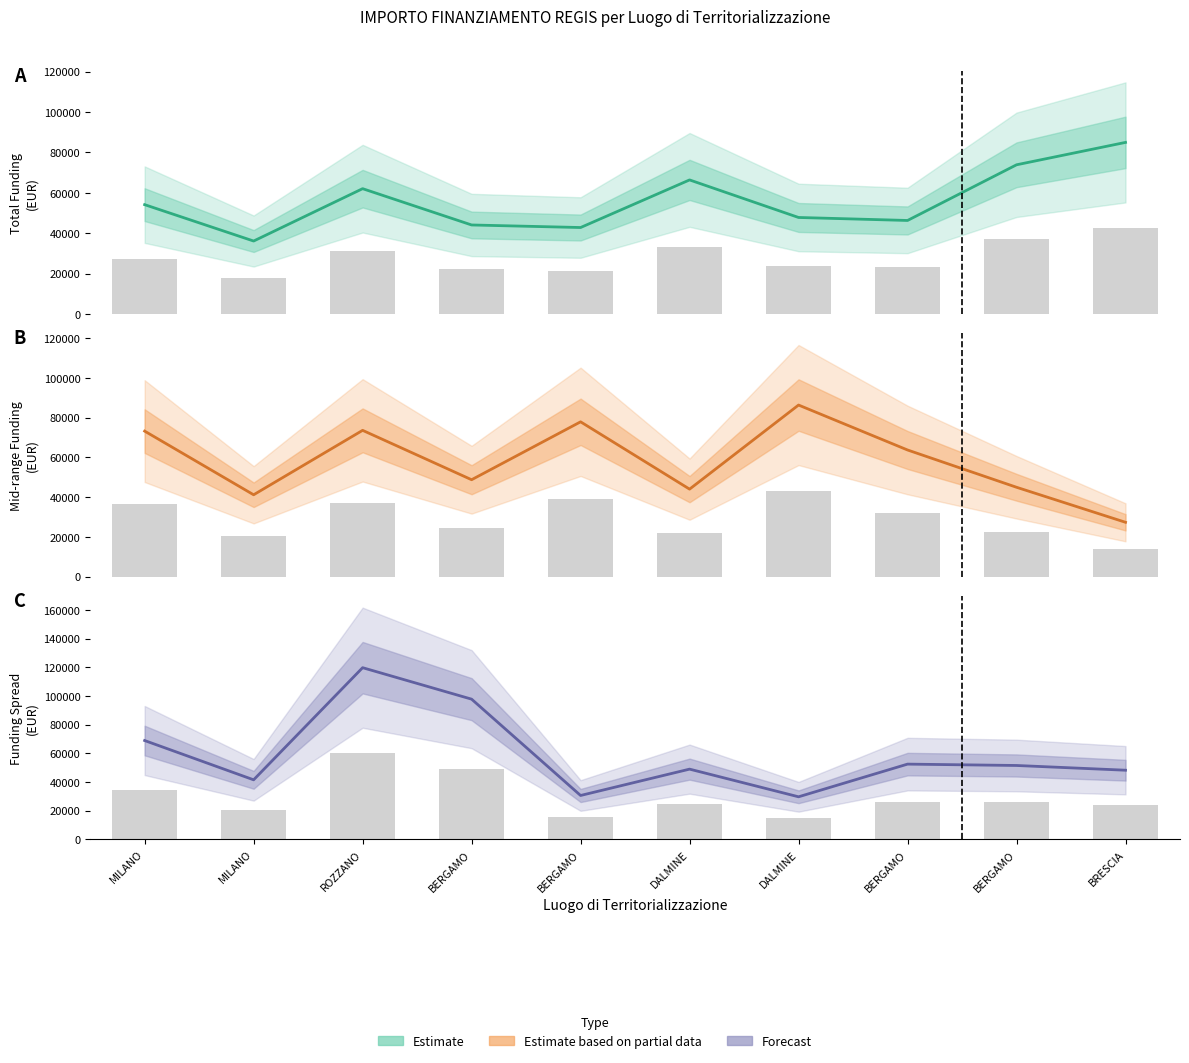

Reading left to right, what are all the values shown in this chart?

Fascia A estimate: 54144.9	36123.8	62062.4	44080.6	42816.5	66393.6	47794.5	46312.5	73886.6	84977.9
Fascia A bars: 27072.4	18061.9	31031.2	22040.3	21408.2	33196.8	23897.2	23156.2	36943.3	42488.9
Fascia B estimate: 73250.1	41196.6	73636.1	48776.3	77926.5	44036.1	86371.0	63747.5	44978.7	27342.9
Fascia B bars: 36625.0	20598.3	36818.1	24388.2	38963.3	22018.1	43185.5	31873.7	22489.3	13671.5
Fascia C estimate: 68925.6	41496.0	119783.4	97812.0	30558.8	48957.9	29640.7	52455.4	51504.7	48200.6
Fascia C bars: 34462.8	20748.0	59891.7	48906.0	15279.4	24478.9	14820.4	26227.7	25752.3	24100.3